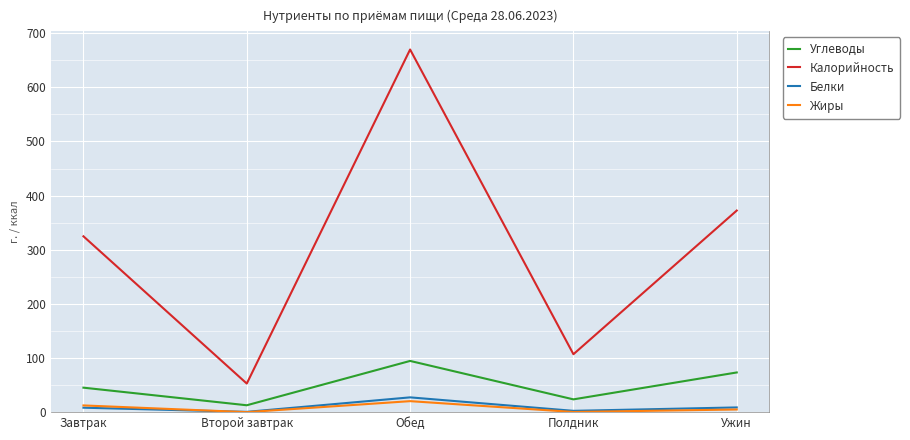

Is it true that Углеводы equals 27.0 at Ужин?

False